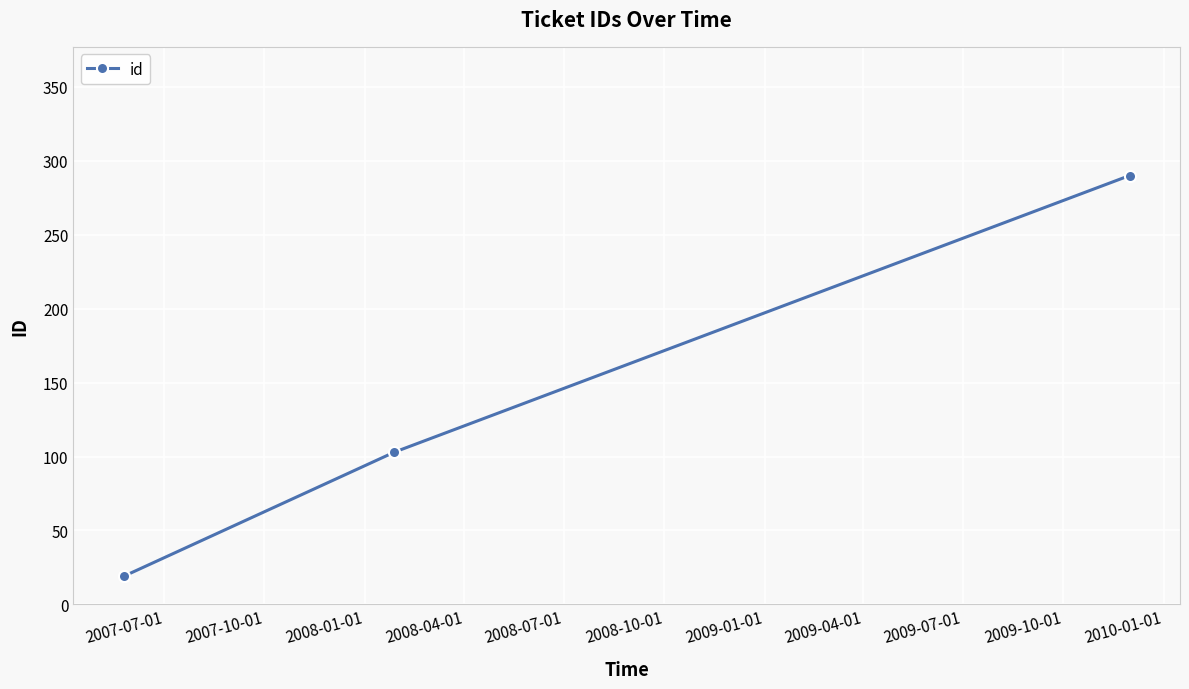

What is the sum of all values?

412